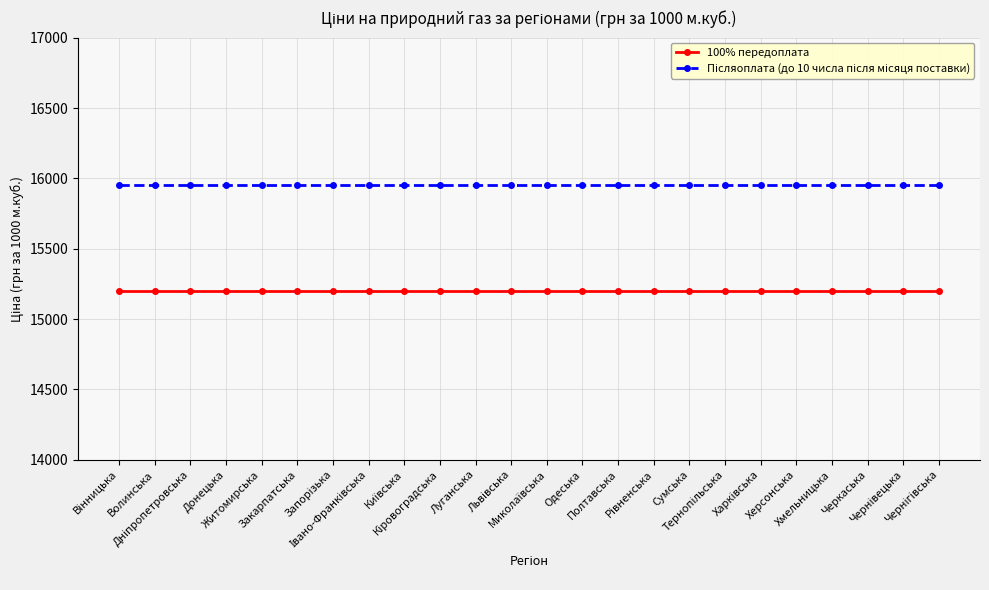

What is the highest value of the 100% передоплата series?

15200